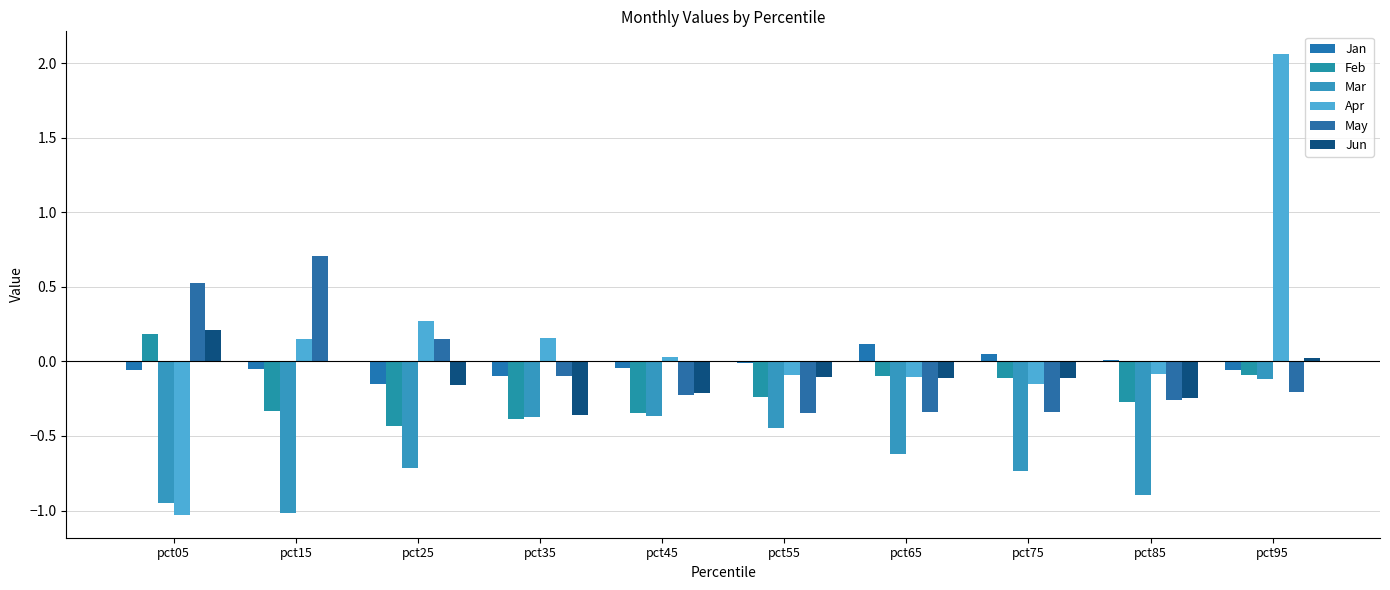

Are the bars grouped side by side (vs. stacked)?

Yes